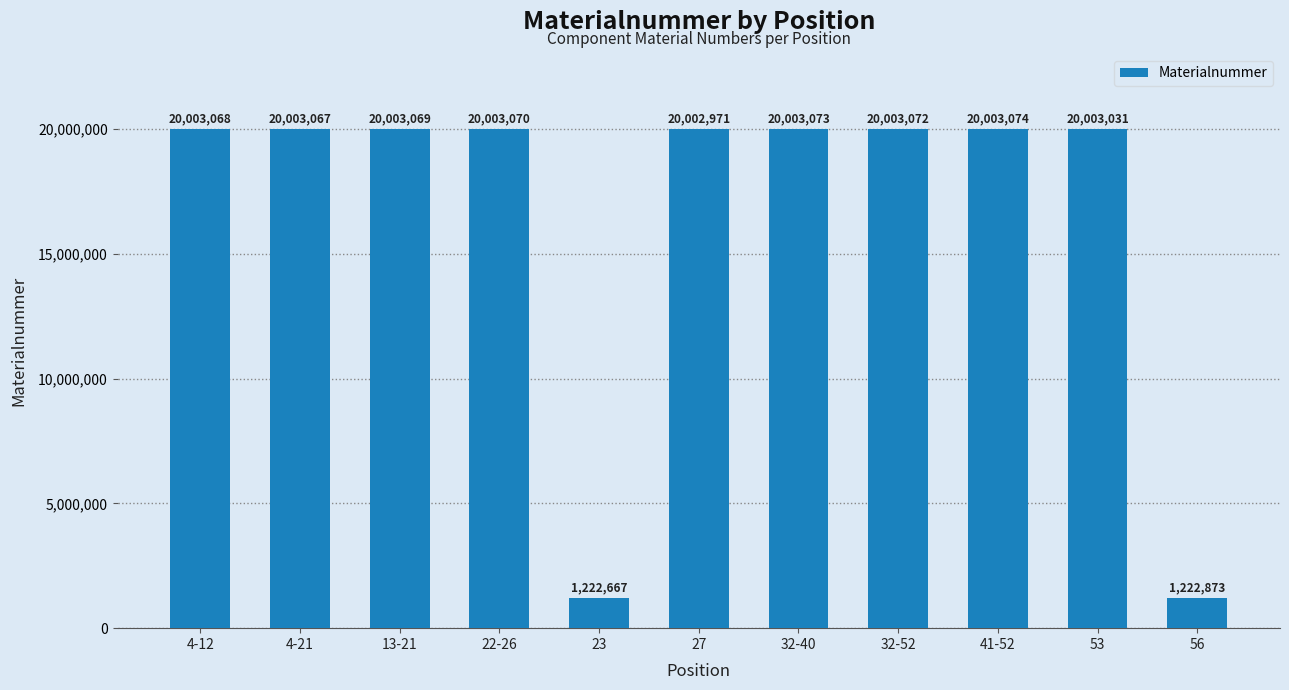

Reading left to right, what are all the values shown in this chart?

4-12=20003068	4-21=20003067	13-21=20003069	22-26=20003070	23=1222667	27=20002971	32-40=20003073	32-52=20003072	41-52=20003074	53=20003031	56=1222873